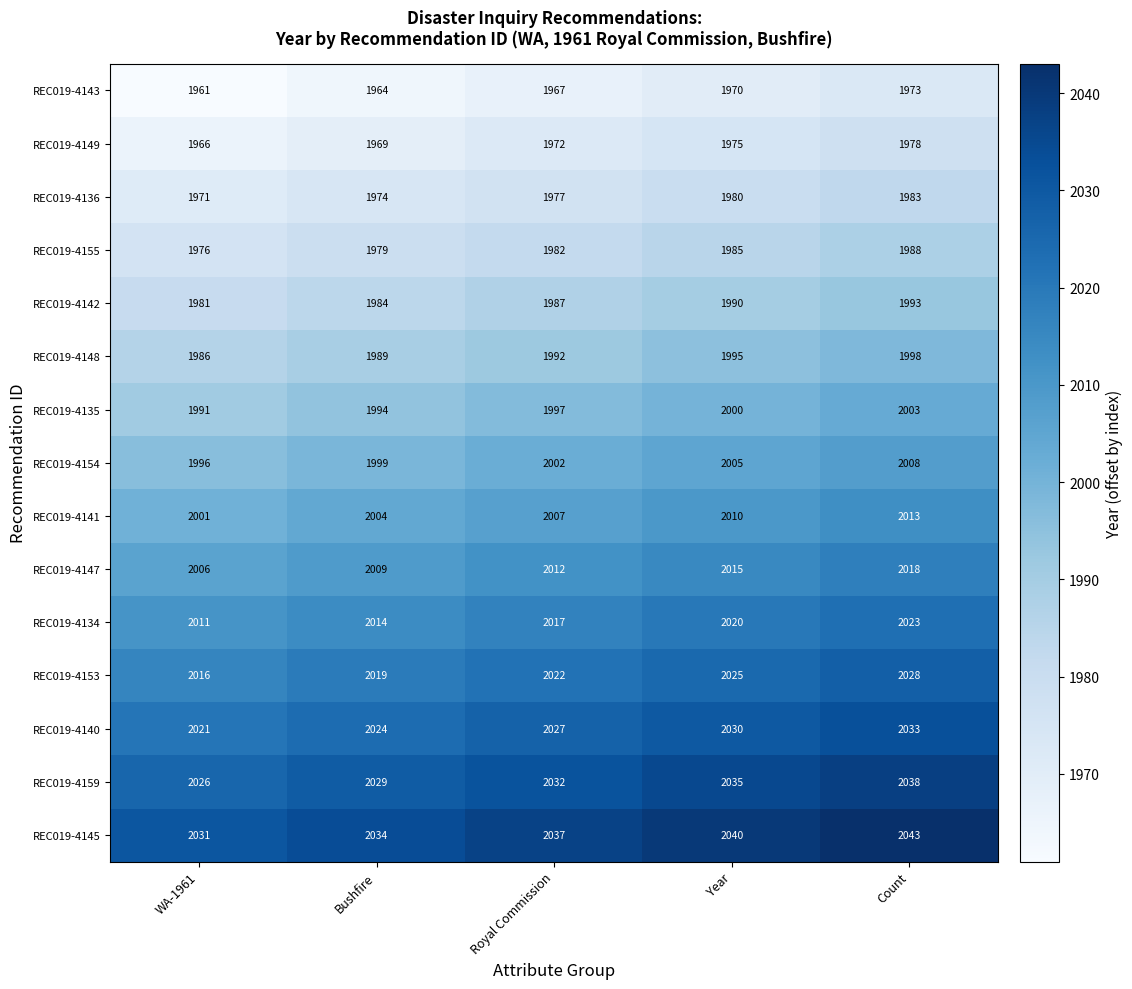

At how many categories does at least one series exceed 1968?

5